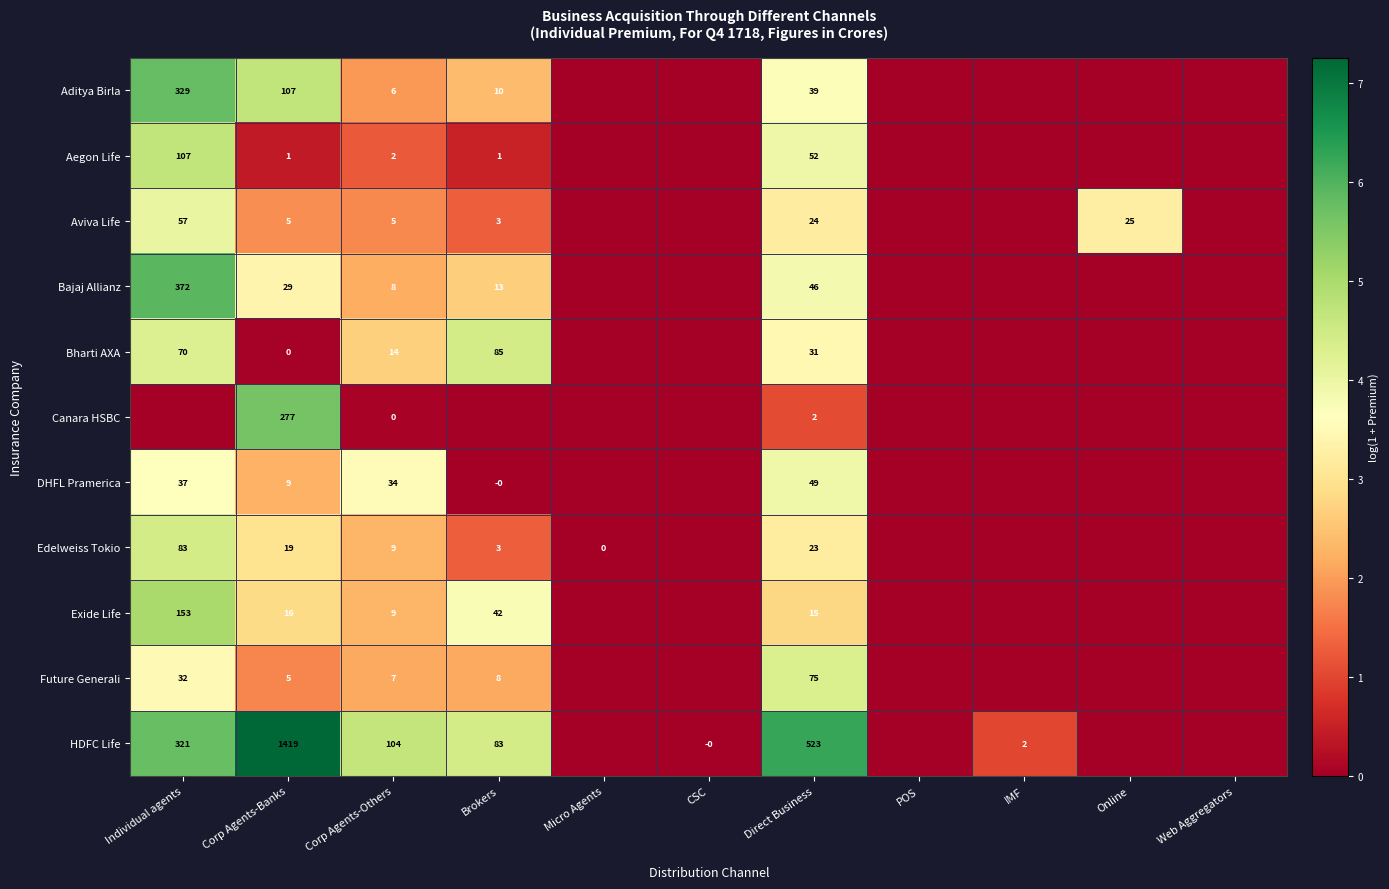

Is it true that Bajaj Allianz equals 73 at Direct Business?

False